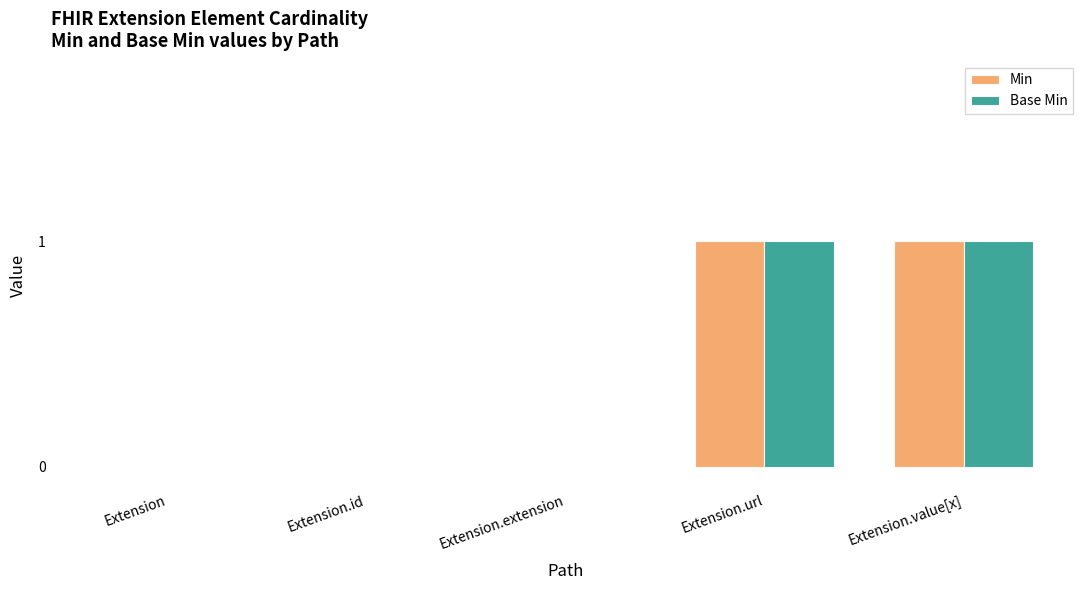

The value of Min at Extension.url is 1. True or false?

True